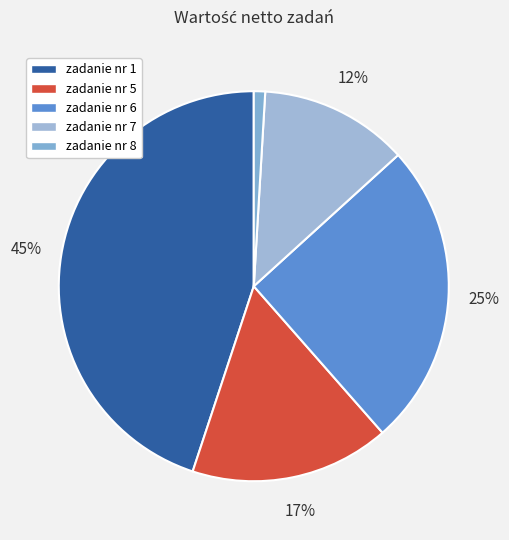

To the nearest percent, what portion does zadanie nr 5 represent?

17%